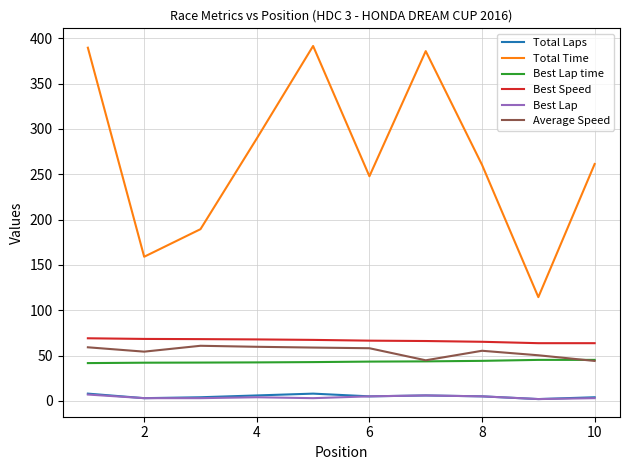

True or false: Best Lap time and Best Lap cross at least once.

False